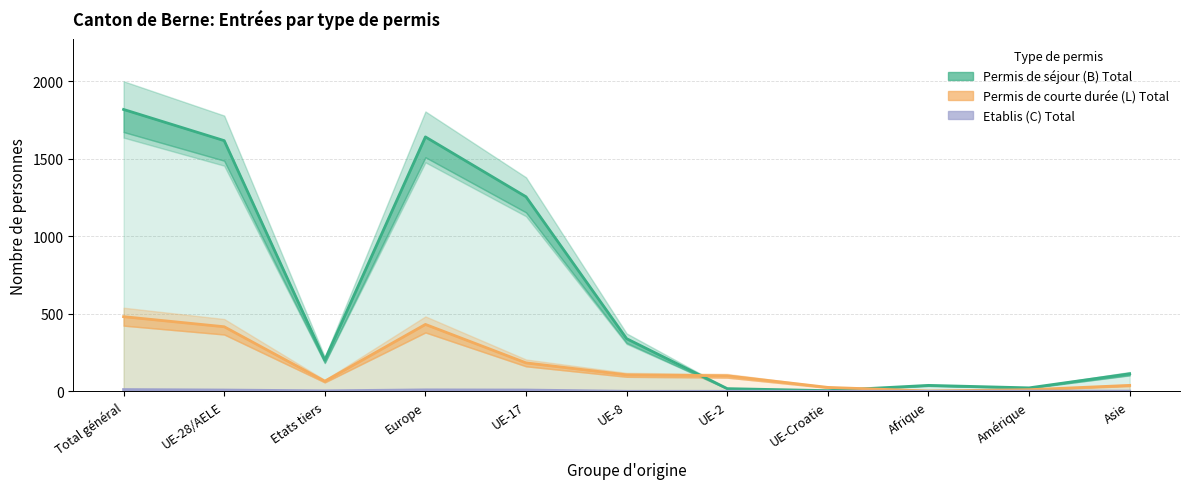

Reading left to right, extract all data points from this chart.

Permis de séjour (B) Total: Total général=1817	UE-28/AELE=1616	Etats tiers=201	Europe=1640	UE-17=1254	UE-8=339	UE-2=17	UE-Croatie=4	Afrique=38	Amérique=22	Asie=113
Permis de courte durée (L) Total: Total général=481	UE-28/AELE=416	Etats tiers=65	Europe=431	UE-17=183	UE-8=106	UE-2=100	UE-Croatie=25	Afrique=2	Amérique=10	Asie=38
Etablis (C) Total: Total général=11	UE-28/AELE=8	Etats tiers=3	Europe=9	UE-17=8	UE-8=0	UE-2=0	UE-Croatie=0	Afrique=0	Amérique=1	Asie=1